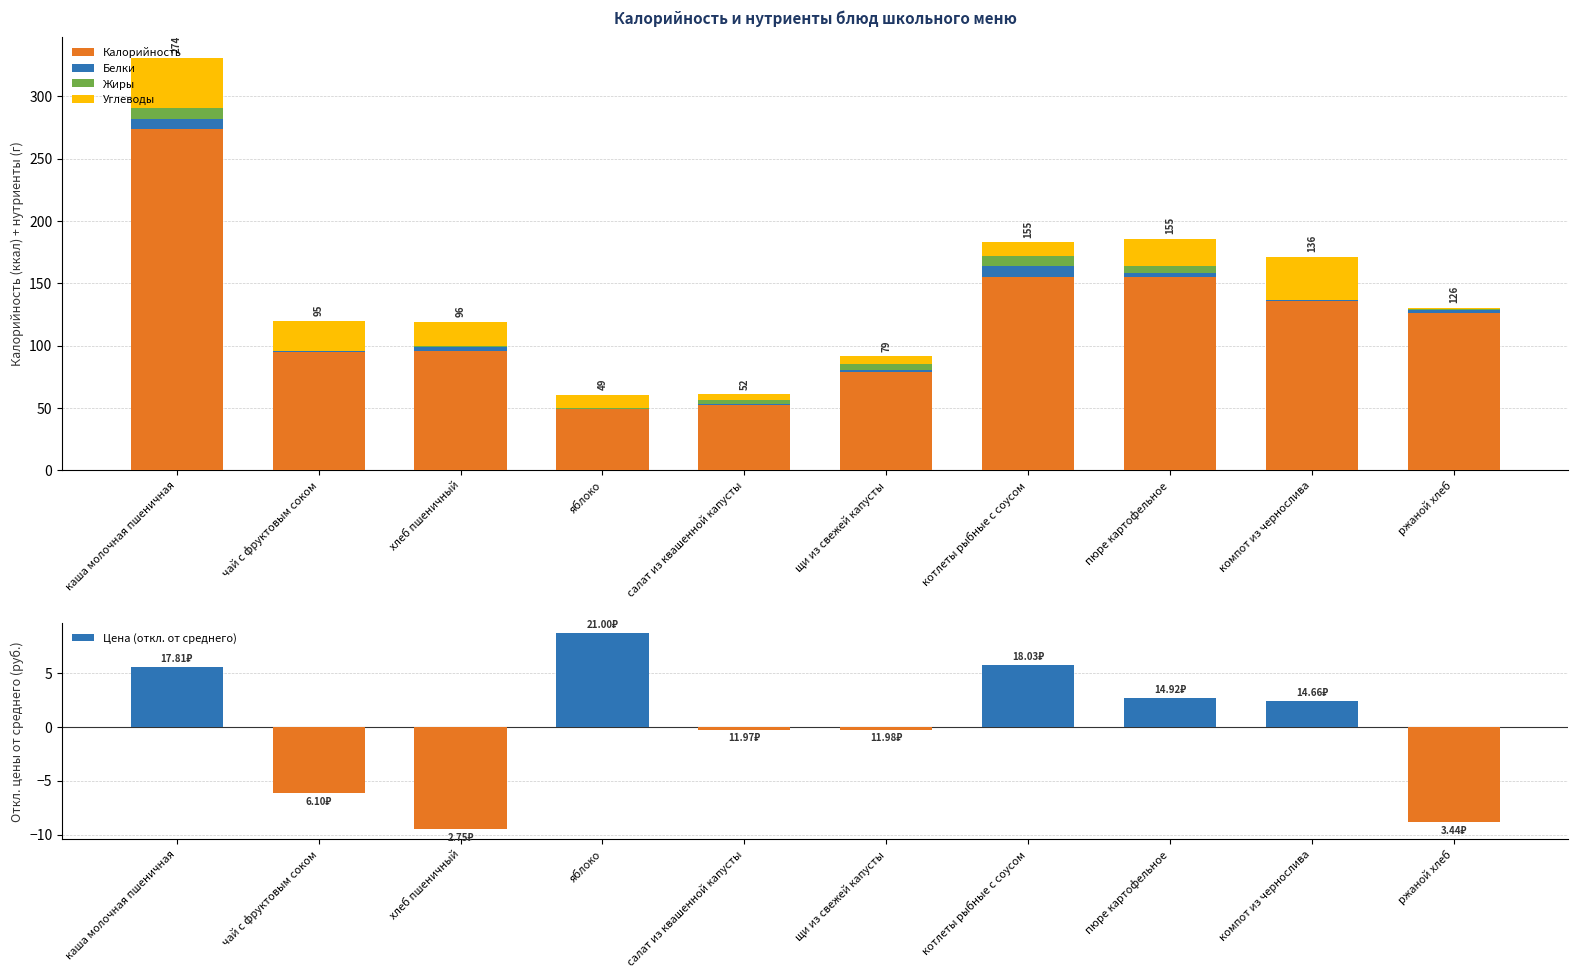

Which category has the lowest value across all series?

хлеб пшеничный